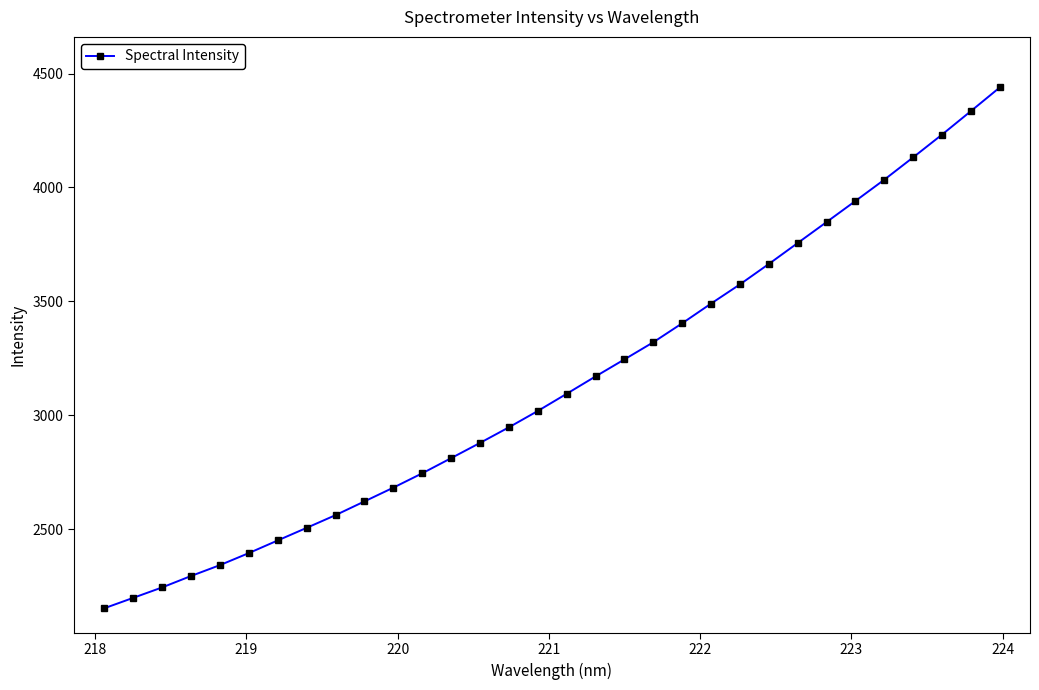

What is the difference between the maximum and minimum values?

2286.3